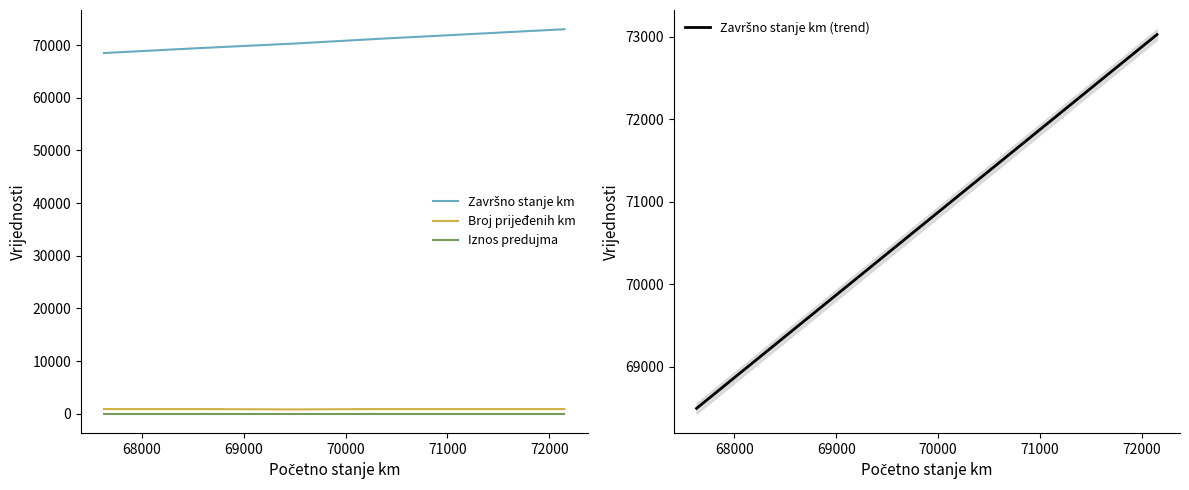

True or false: Iznos predujma and Broj prijeđenih km cross at least once.

False